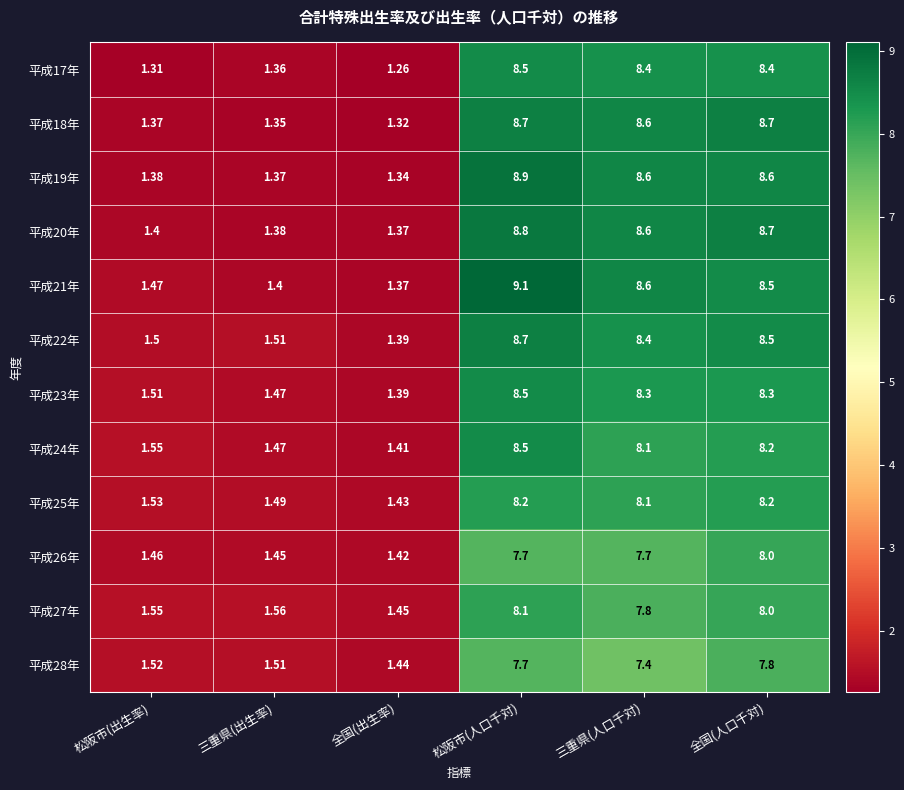

How many values in the 平成26年 series exceed 7?

3